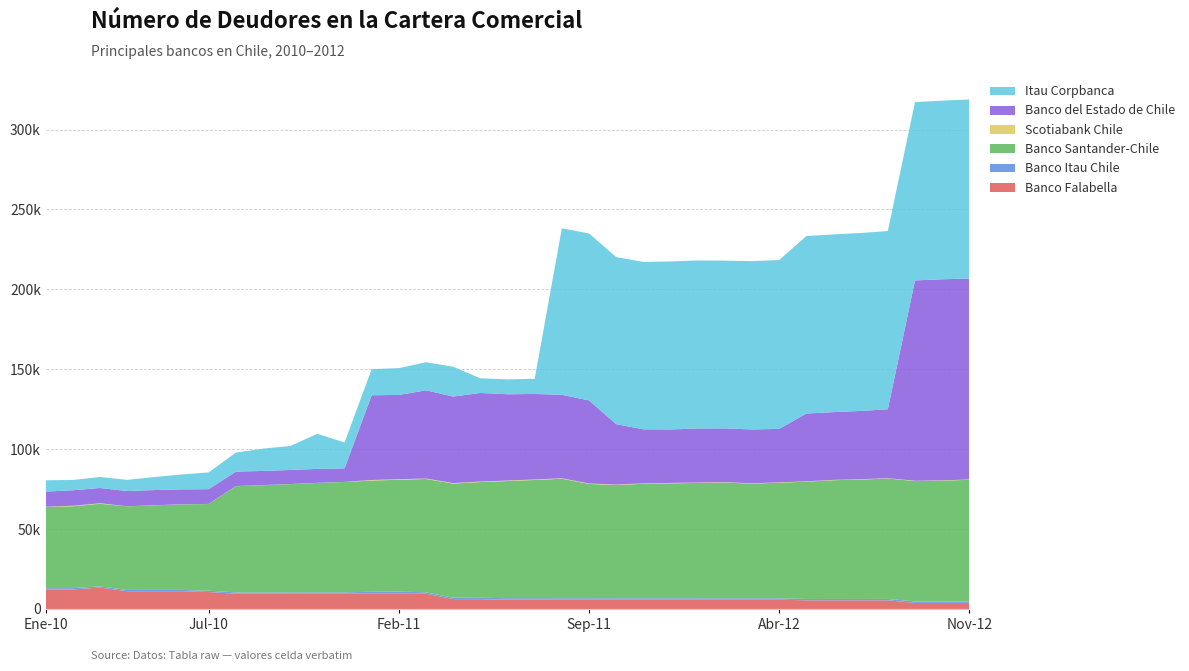

Reading left to right, list all the values displayed in this chart.

Banco Falabella: 12258	12257	13382	11123	11124	11124	10593	9526	9524	9524	9524	9524	9528	9528	9528	6182	6123	5832	5831	5832	5832	5832	5832	5832	5832	5832	5832	5832	5406	5406	5403	5403	3814	3814	3814
Banco Itau Chile: 775	776	768	776	799	806	821	823	825	863	875	871	1236	1336	895	885	908	919	920	902	893	878	877	877	876	848	851	845	846	860	852	898	901	872	868
Banco Santander-Chile: 50926	51209	51688	52314	52941	53502	54263	66500	67124	67742	68481	69072	69593	70023	70916	71410	72386	73310	73980	74779	71535	70870	71611	71910	72173	72455	71746	72338	73400	74305	74733	75342	75320	75573	76175
Scotiabank Chile: 68	328	324	61	55	53	51	51	53	53	50	48	339	318	304	306	307	312	313	289	275	271	260	244	230	218	204	205	202	209	196	193	197	197	187
Banco del Estado de Chile: 9420	9729	9536	9531	9501	9365	9241	9049	8866	8792	8729	8484	53058	52713	55180	54124	55456	53980	53500	52215	51991	37800	33848	33477	33817	33658	33716	33481	42432	42405	42747	43130	125354	125851	125750
Itau Corpbanca: 7068	6424	6912	6979	8140	9313	10481	11948	13920	15035	21938	16200	16333	16770	17563	18687	9165	9320	9464	104175	104448	104548	104750	105123	105163	104937	105310	105634	111076	111188	111311	111534	111583	111773	112020